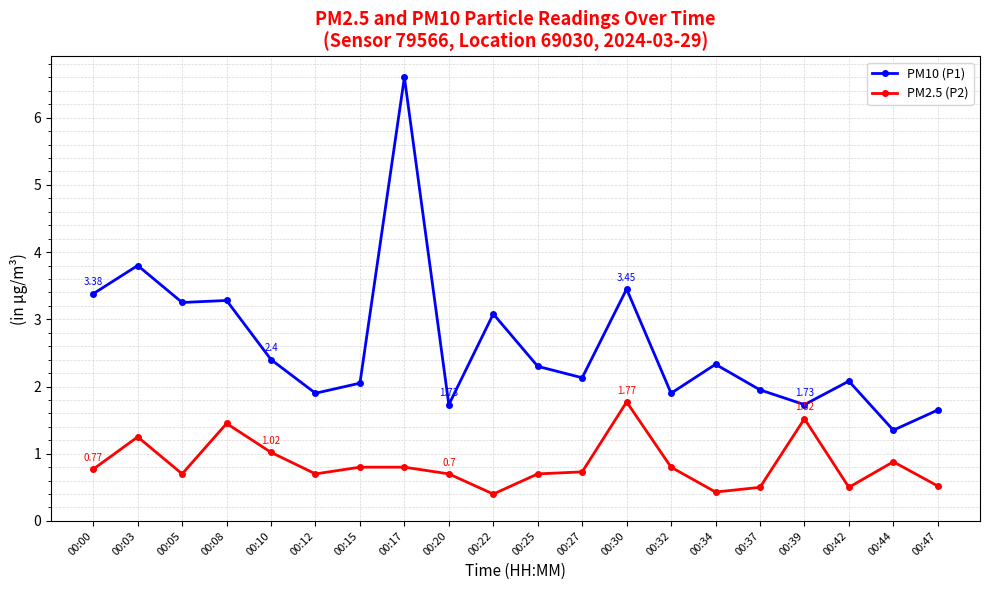

What value does the PM2.5 (P2) series have at 00:22?

0.4